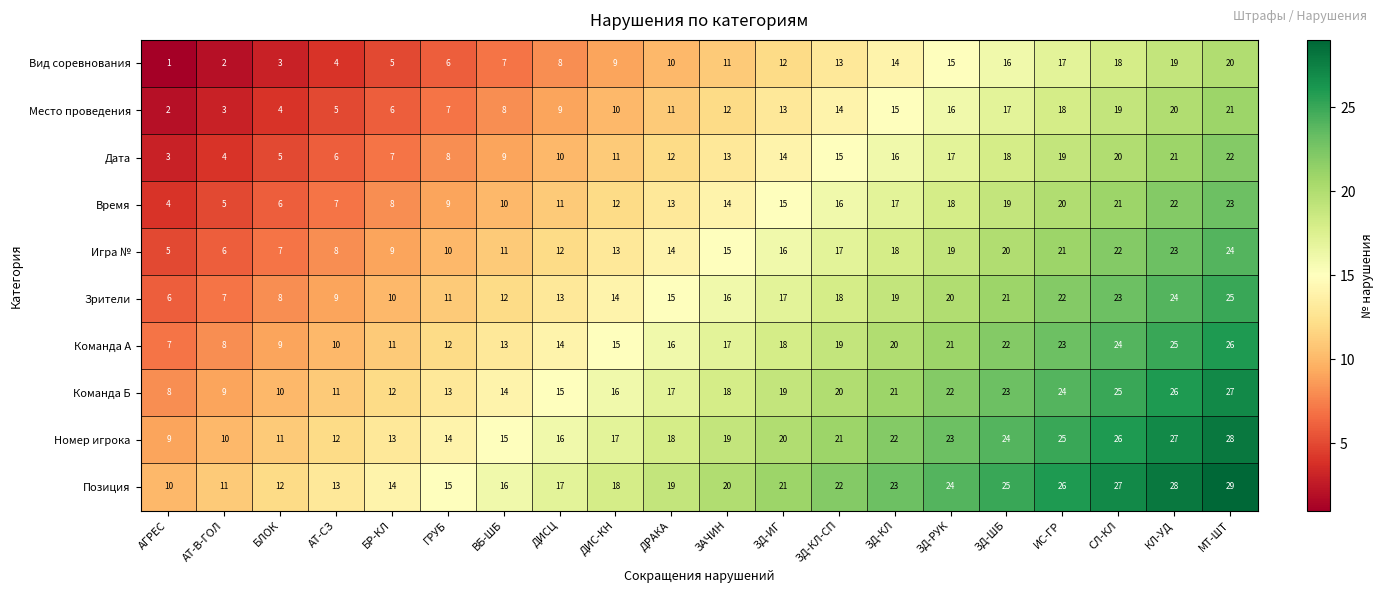

What is the sum of the Игра № values at ЗД-ИГ and АТ-В-ГОЛ?

22